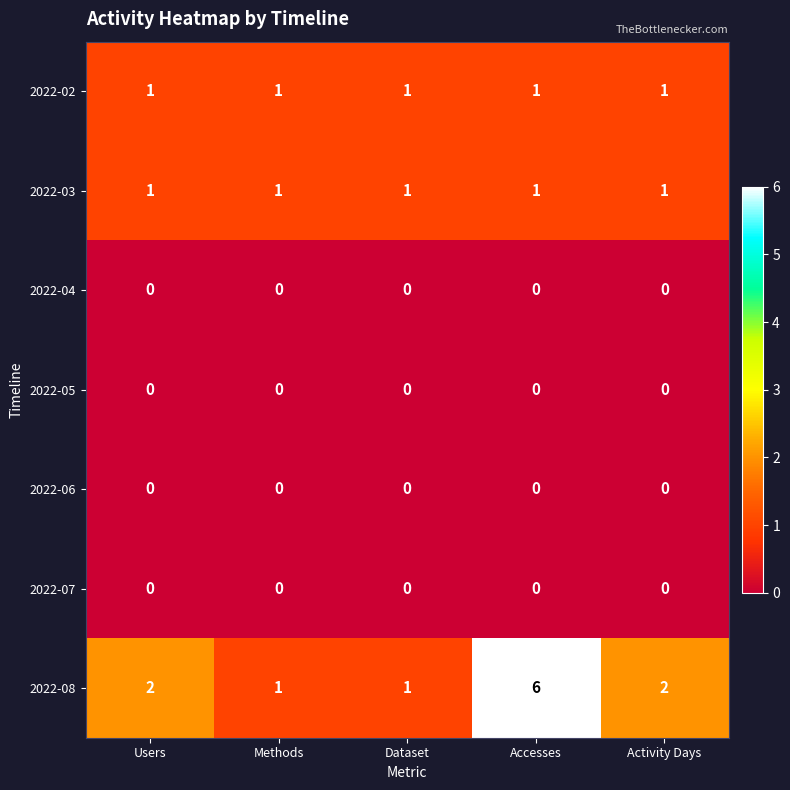

What is the greatest value displayed?

6